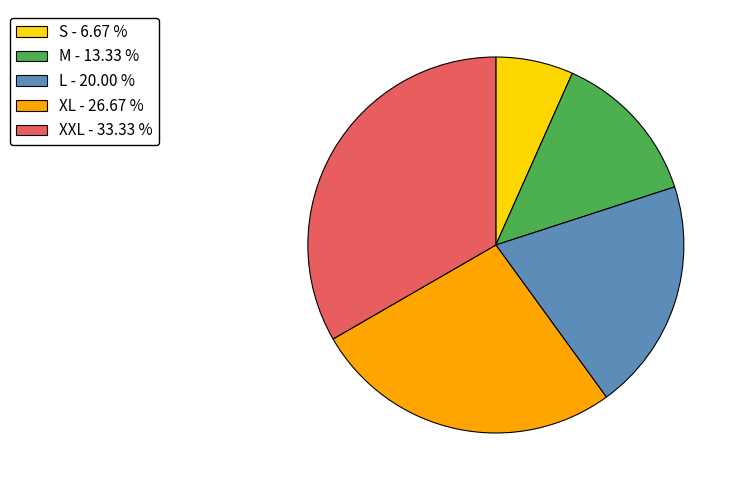

Do XL and L together represent more than half of the pie?

No